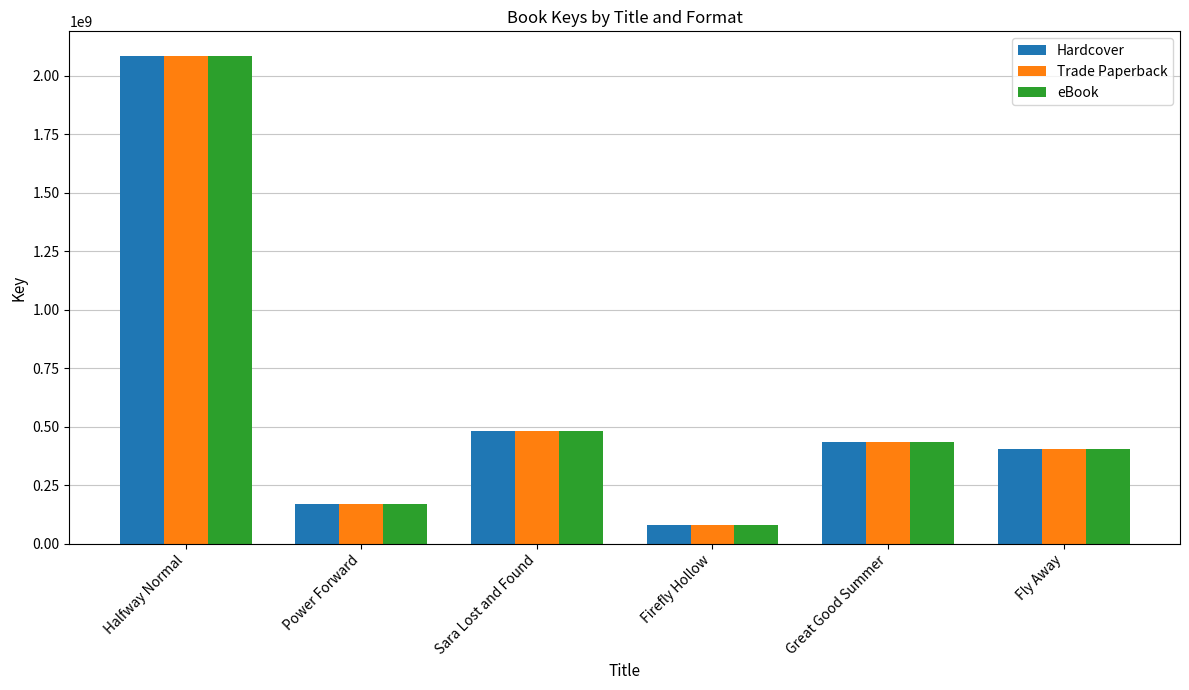

The Trade Paperback series shows 79184628 at Firefly Hollow. True or false?

True